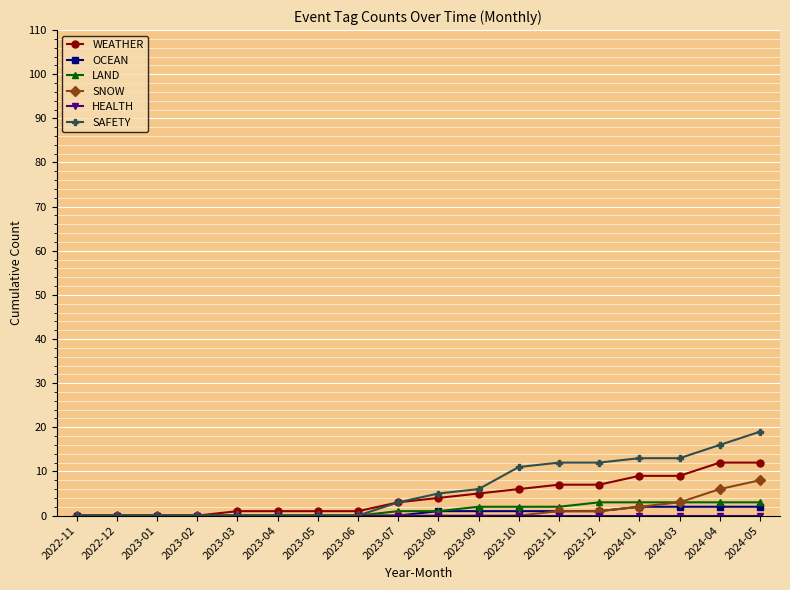

What value does the SAFETY series have at 2024-03, to the nearest 10?

10